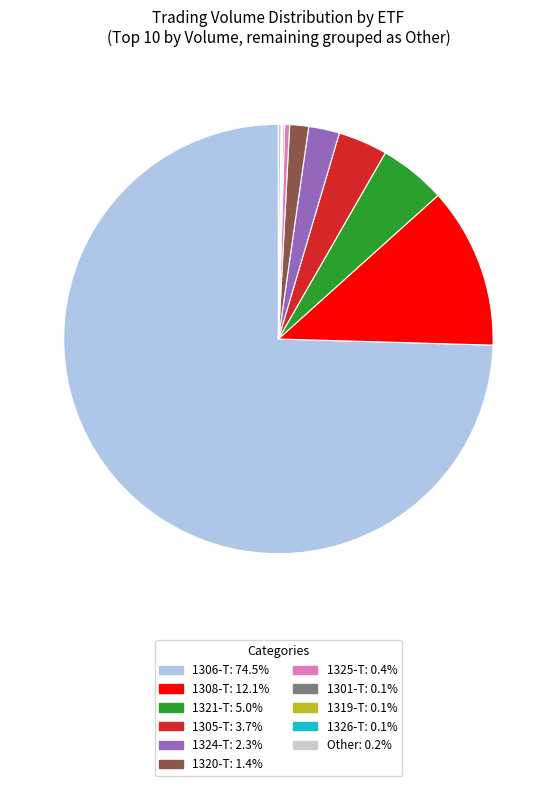

Does any single category account for the majority?

Yes